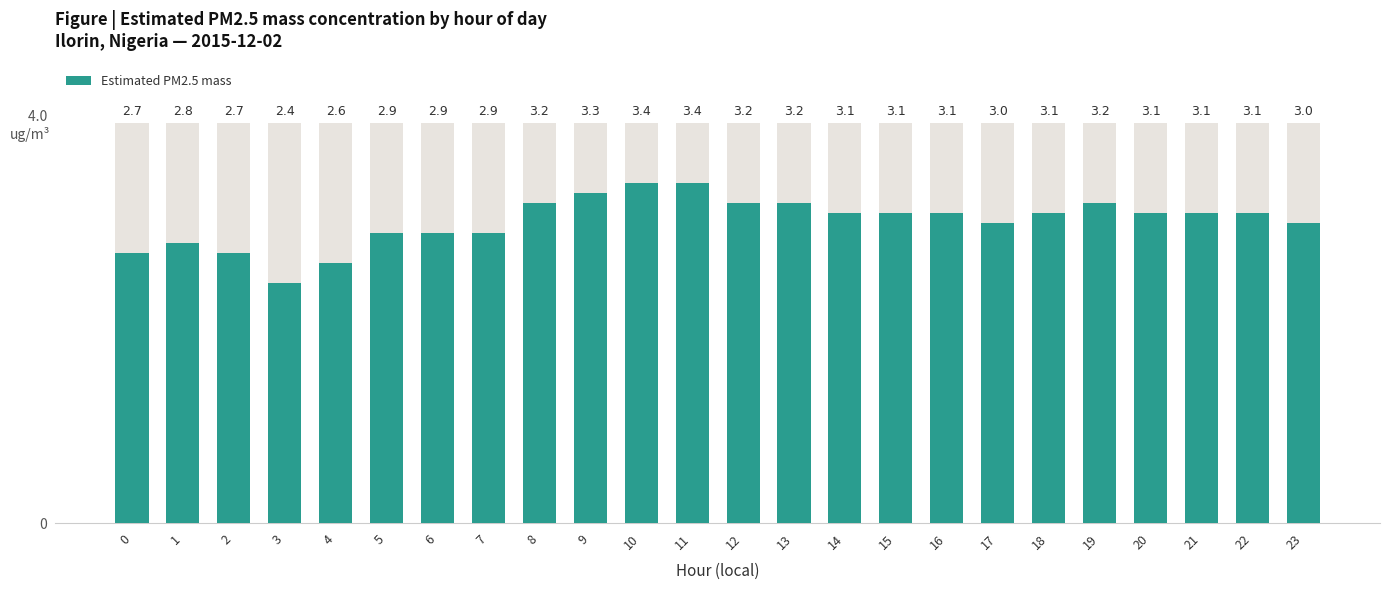

Reading right to left, list all the values displayed in this chart.

23=3.0	22=3.1	21=3.1	20=3.1	19=3.2	18=3.1	17=3.0	16=3.1	15=3.1	14=3.1	13=3.2	12=3.2	11=3.4	10=3.4	9=3.3	8=3.2	7=2.9	6=2.9	5=2.9	4=2.6	3=2.4	2=2.7	1=2.8	0=2.7